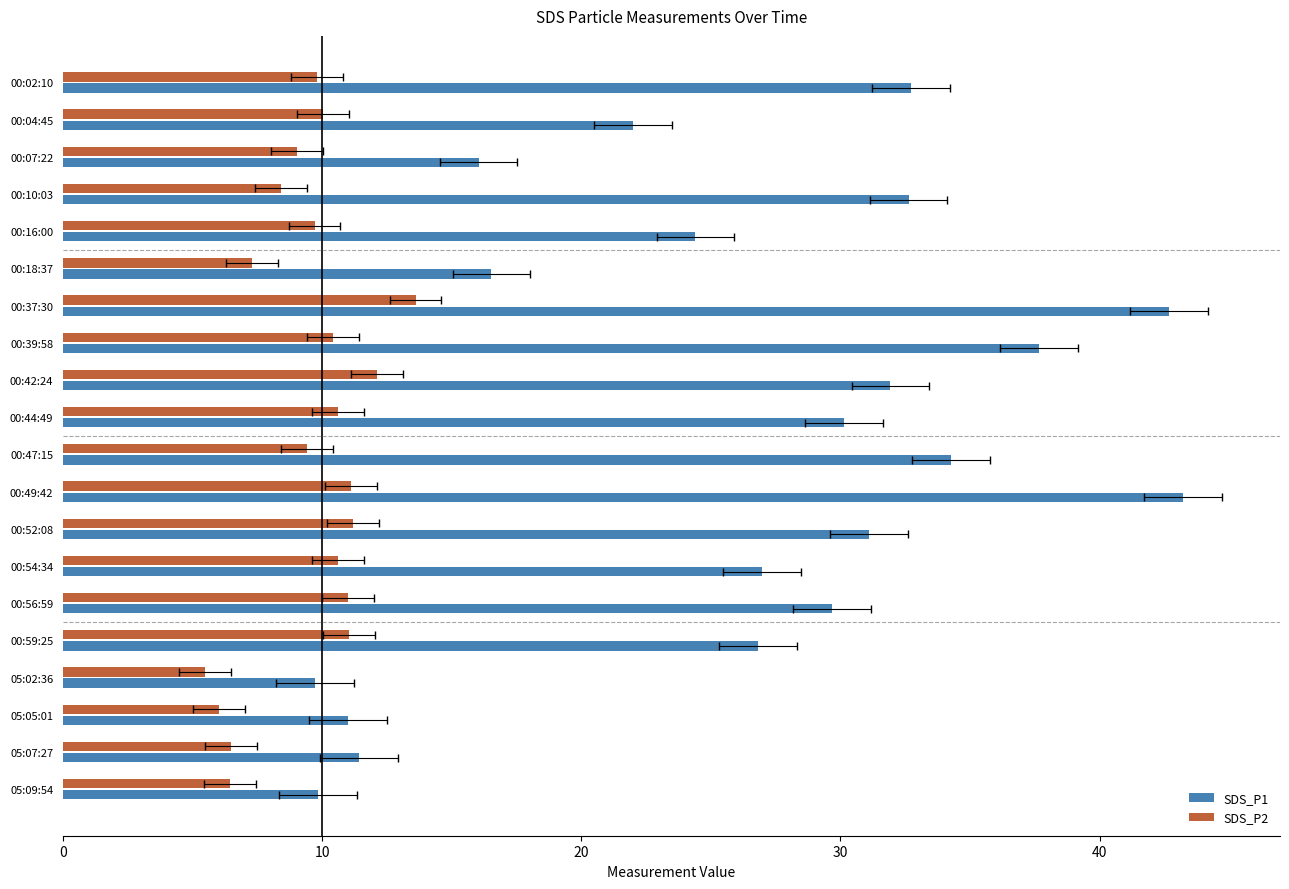

How many bars are there in each group?

2